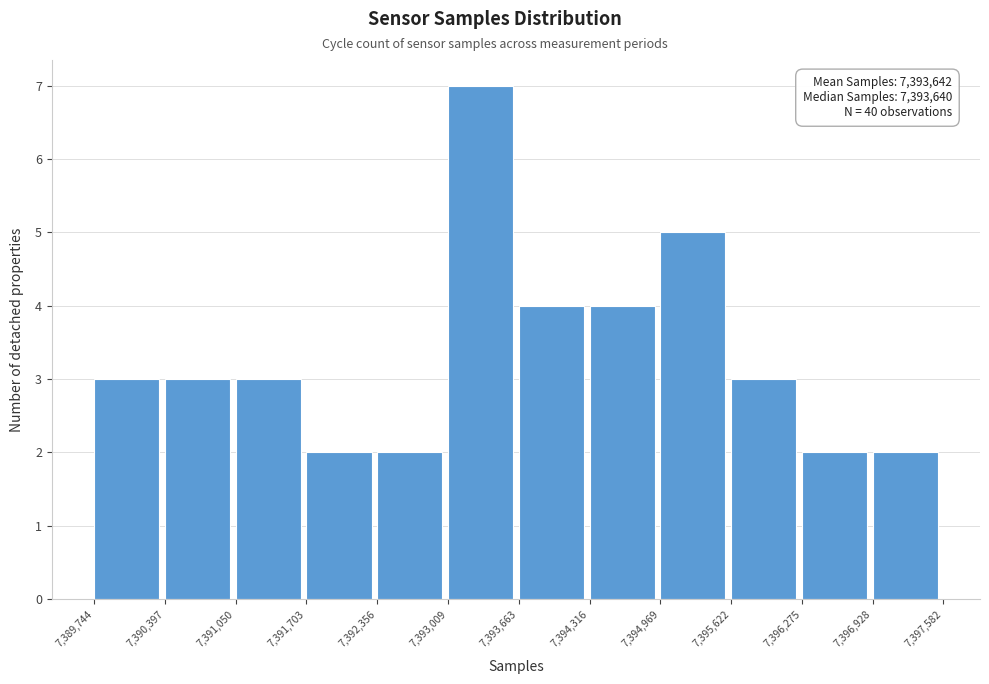

Over which range of the x-axis is the bar tallest?

7,393,009 to 7,393,663